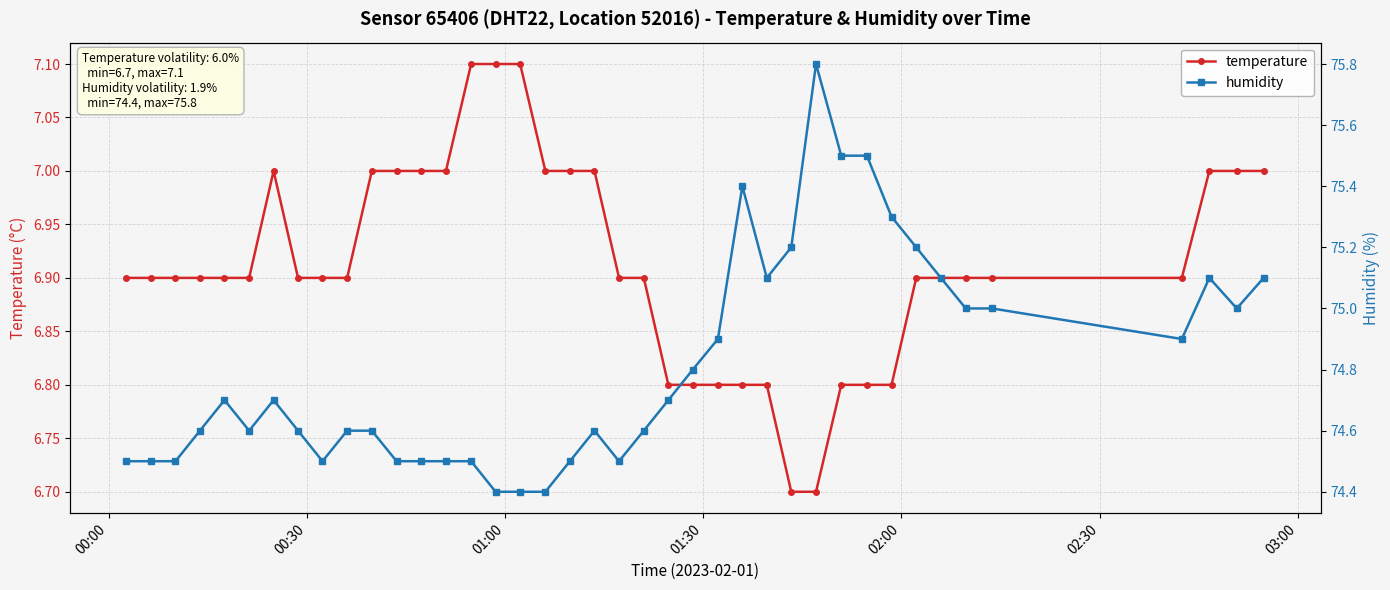

What is the highest value of the temperature series?

7.1